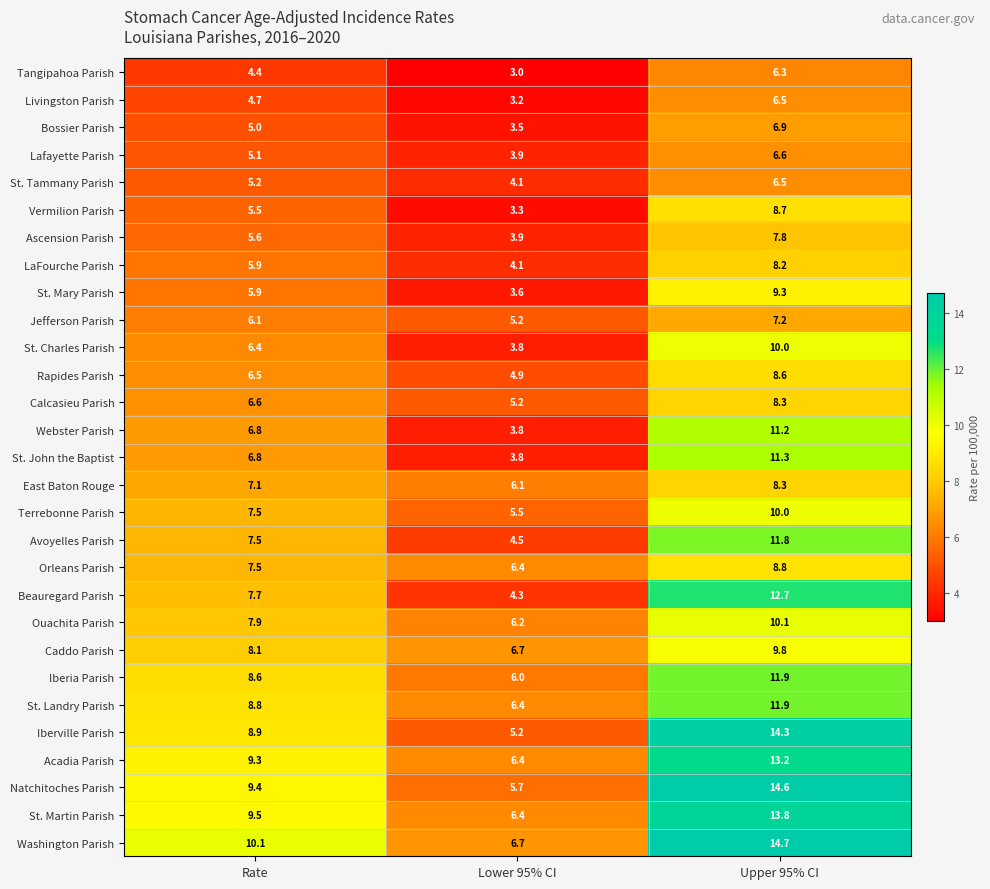

What is the difference between the second highest and minimum values in the St. John the Baptist series?

3.0